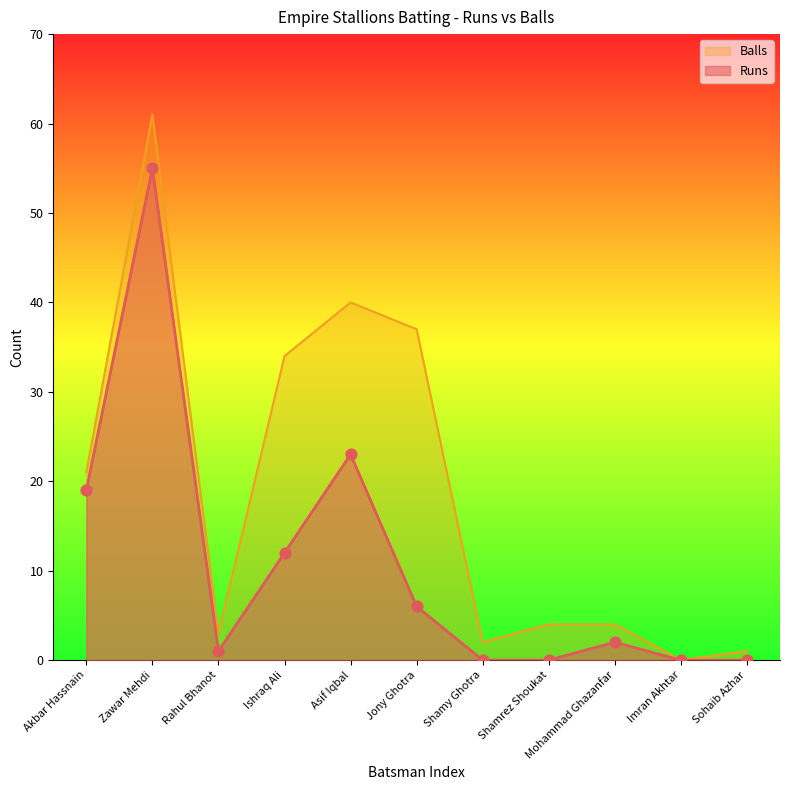

Which series has the widest spread of Y values?

Balls